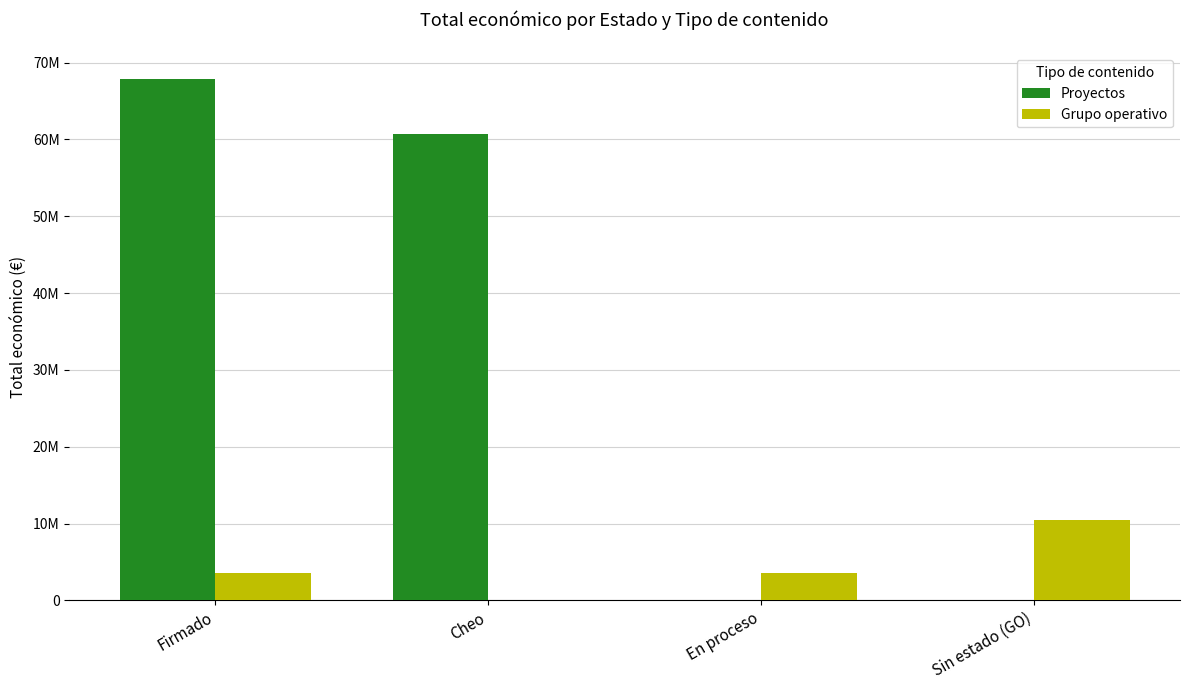

Rank the series by their average value, from highest to lowest.

Proyectos, Grupo operativo